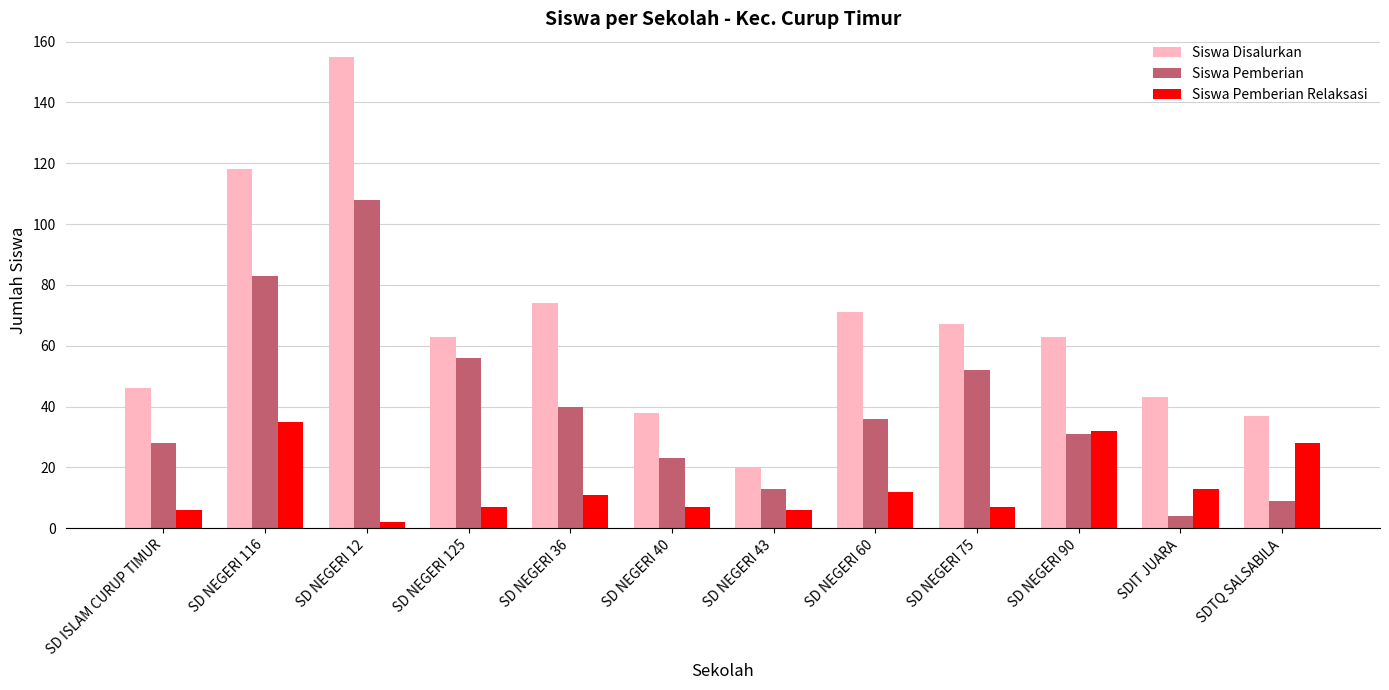

What value does the Siswa Pemberian Relaksasi series have at SD NEGERI 90, to the nearest 10?

30